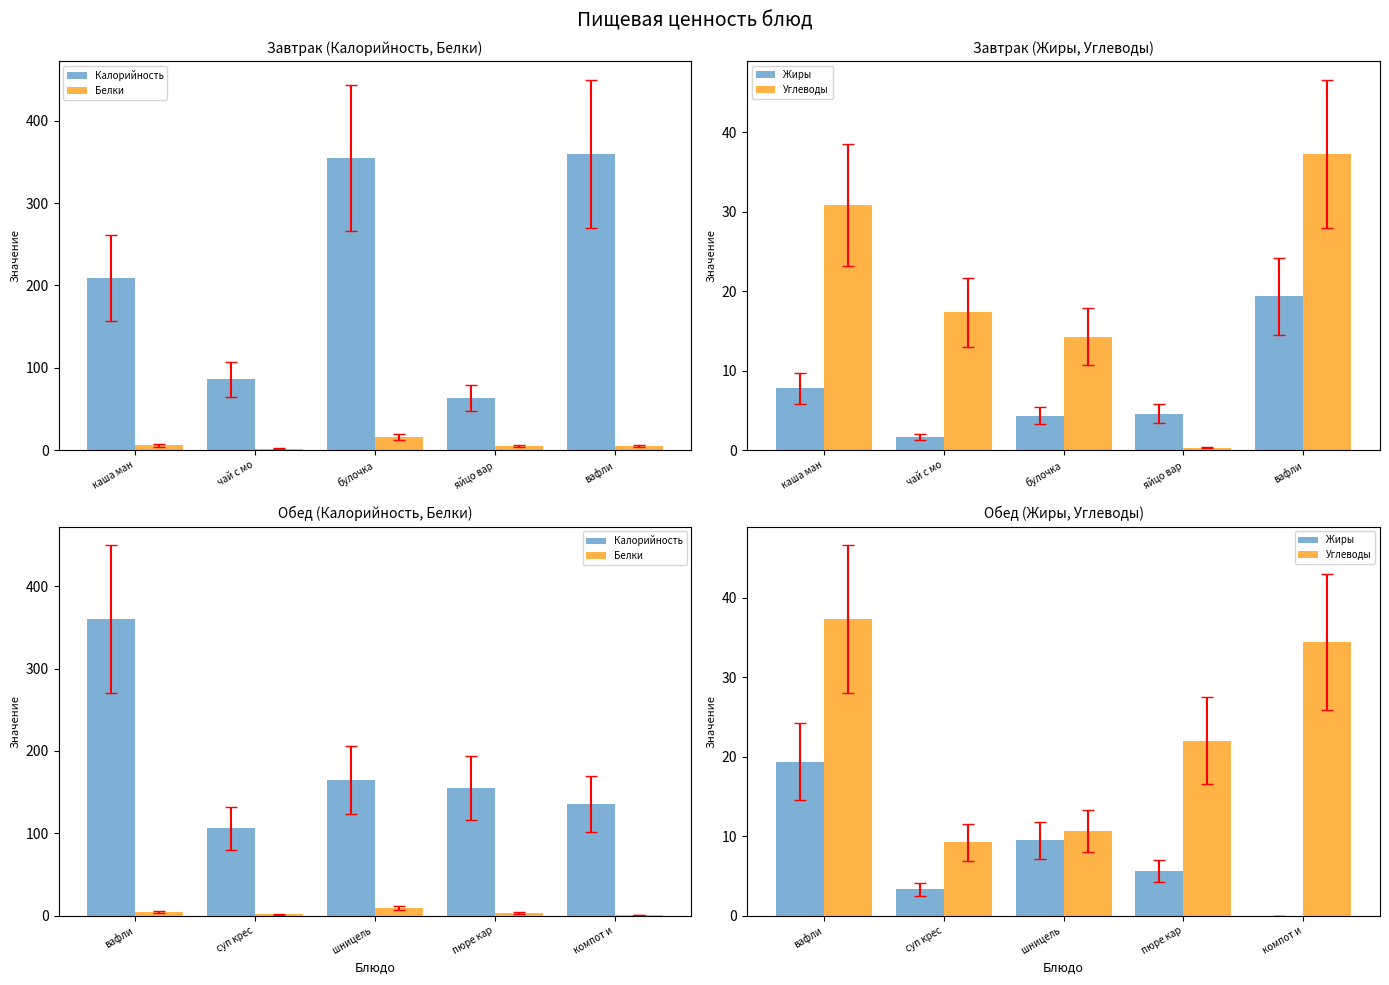

How many values in the Белки series are below 3?

2